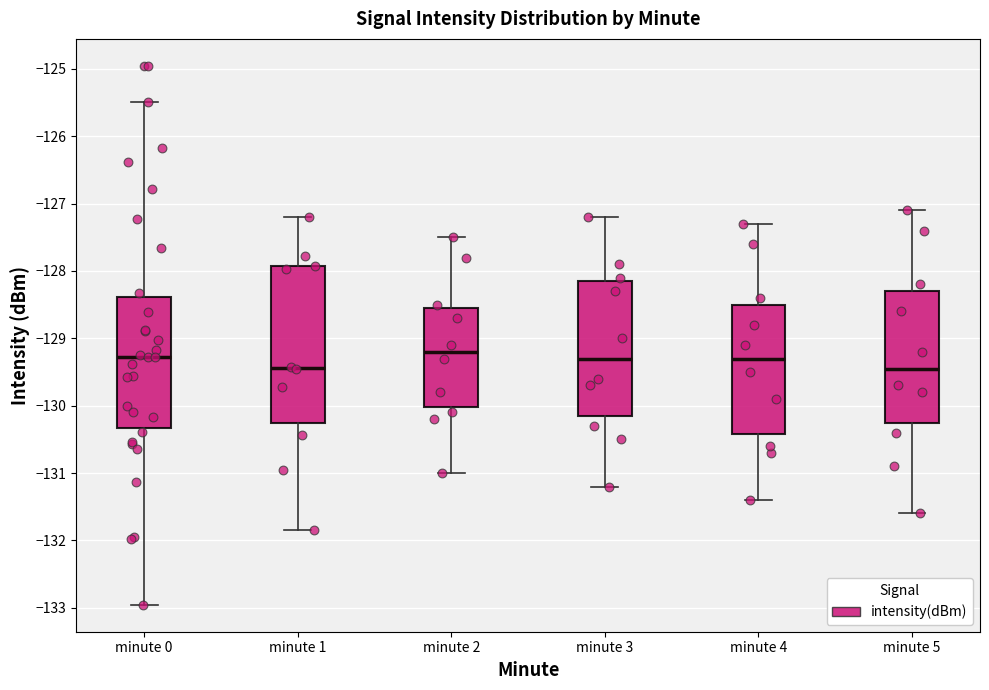

Reading left to right, transcribe this box plot: for each box, give where its median line is, the range the box spans, and where its two whiskers end, as read against the y-axis. The values are not printed on the chart, so give them approximately, as read against the axis.

minute 0: median -129.3, box -130.3 to -128.4, whiskers -133.0 to -125.5
minute 1: median -129.4, box -130.3 to -127.9, whiskers -131.8 to -127.2
minute 2: median -129.2, box -130.0 to -128.5, whiskers -131.0 to -127.5
minute 3: median -129.3, box -130.1 to -128.1, whiskers -131.2 to -127.2
minute 4: median -129.3, box -130.4 to -128.5, whiskers -131.4 to -127.3
minute 5: median -129.4, box -130.2 to -128.3, whiskers -131.6 to -127.1